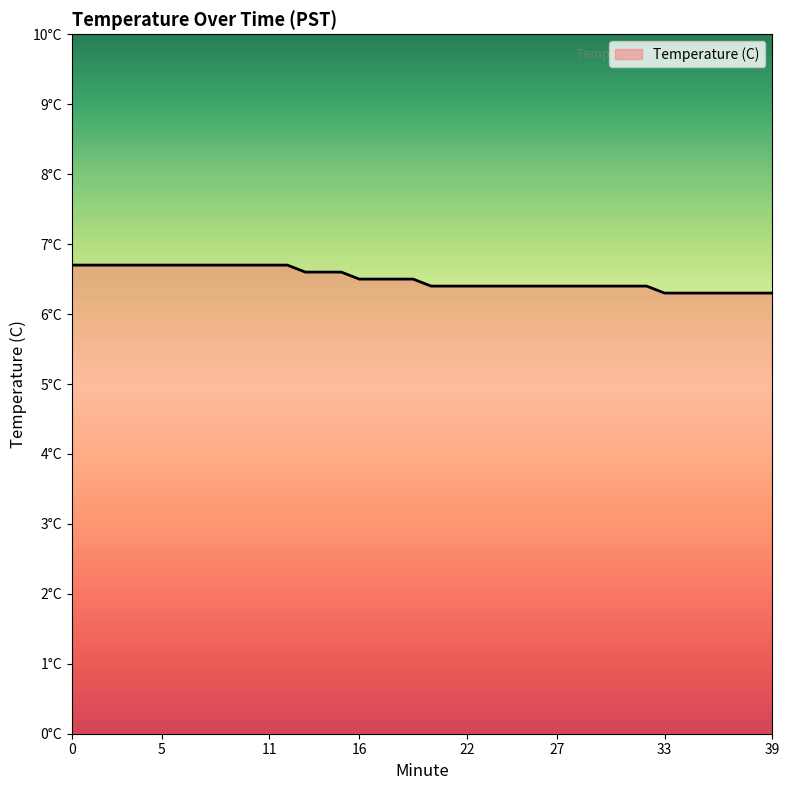

Rank the categories by value from highest to lowest.

0, 1, 2, 3, 4, 5, 6, 7, 8, 9, 10, 11, 12, 13, 14, 15, 16, 17, 18, 19, 20, 21, 22, 23, 24, 25, 26, 27, 28, 29, 30, 31, 32, 33, 34, 35, 36, 37, 38, 39